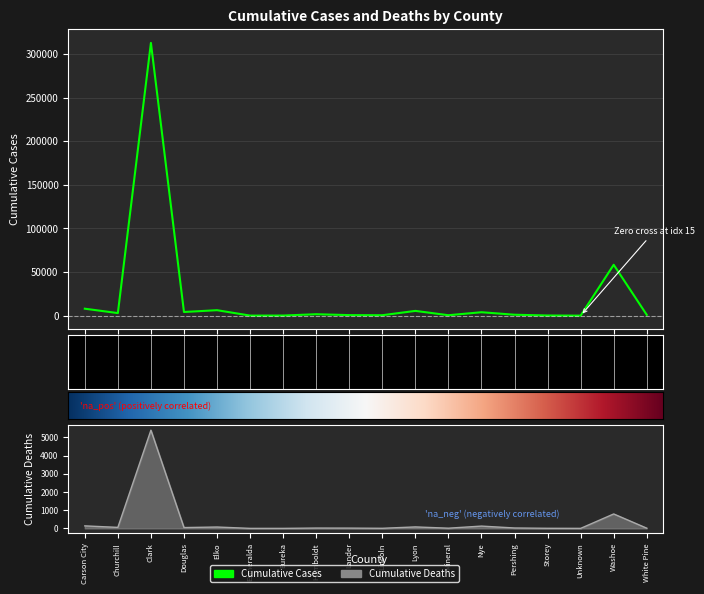

Count the number of categories in the chart.

18